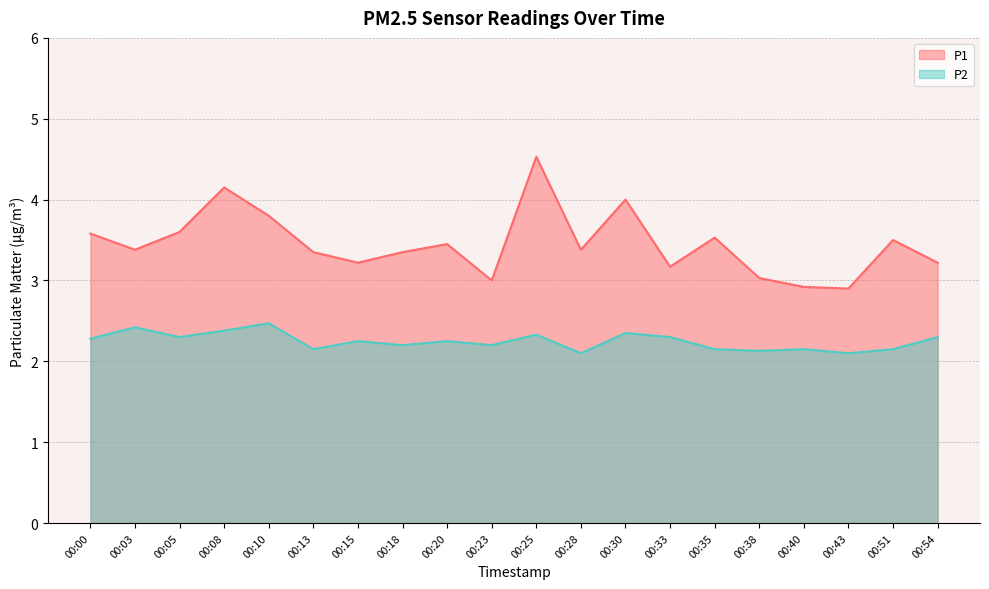

What are all the series names shown in the legend?

P1, P2